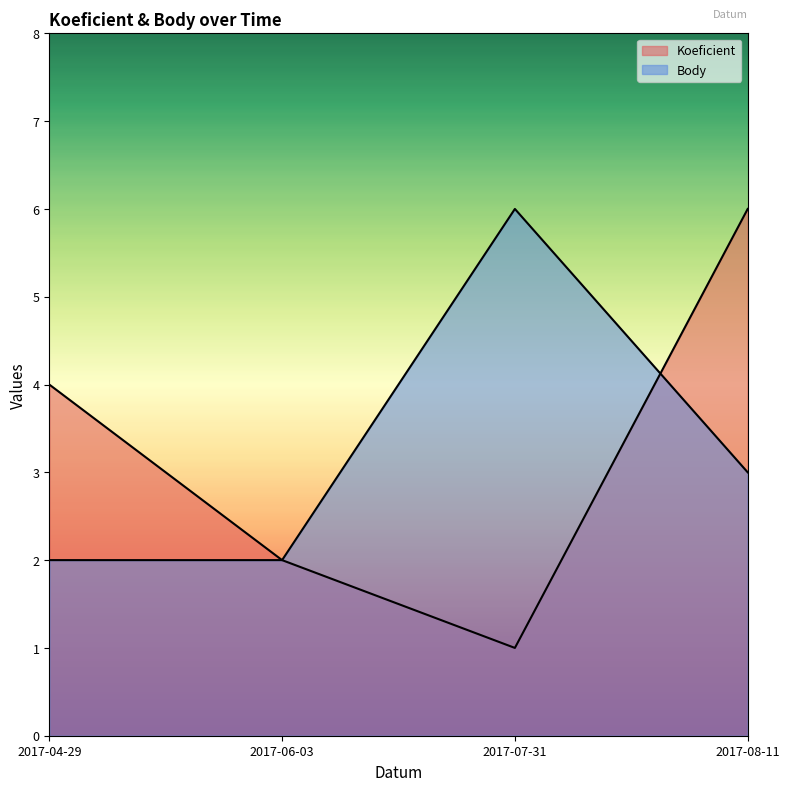

Count the Koeficient values in the range 2 to 6.

3